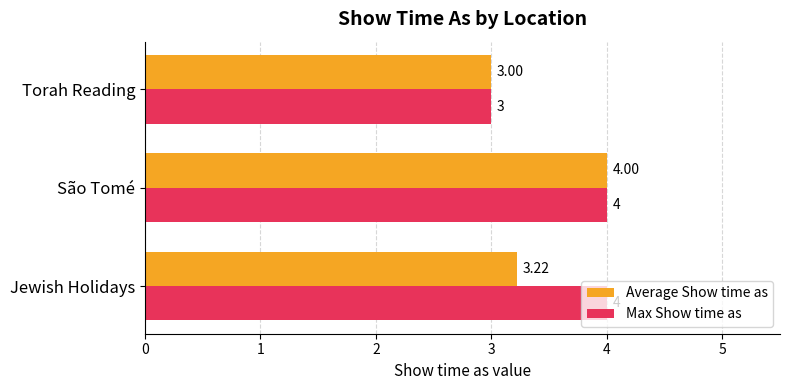

Which category has the lowest value in the Max Show time as series?

Torah Reading